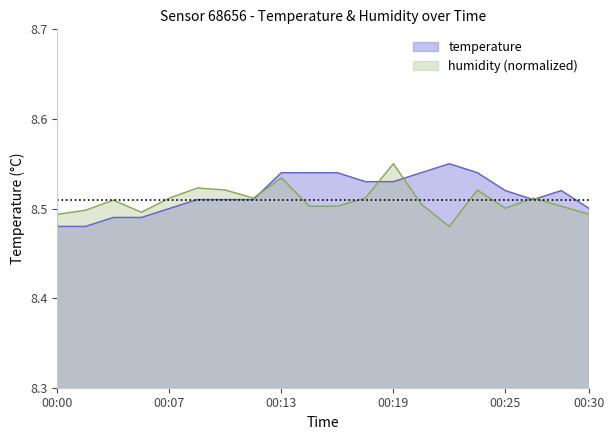

What is the difference between the maximum and minimum values in the temperature series?

0.1